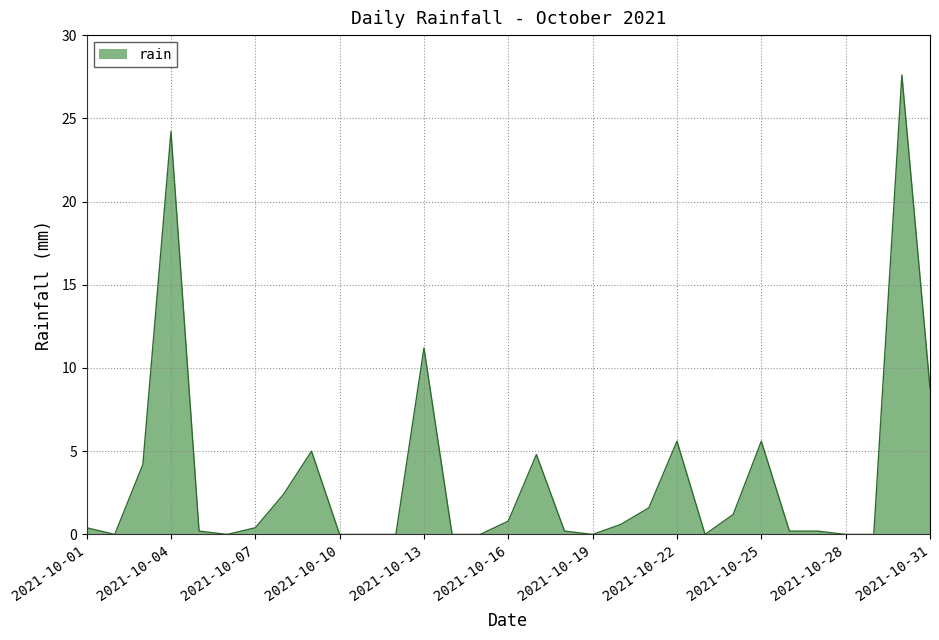

What is the maximum value shown in the chart?

27.6